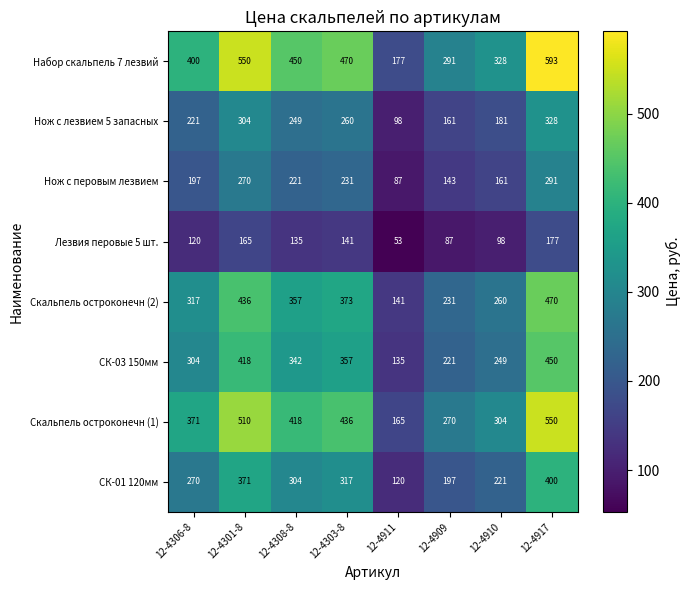

What is the difference between the maximum and second lowest values in the Скальпель остроконечн (1) series?

280